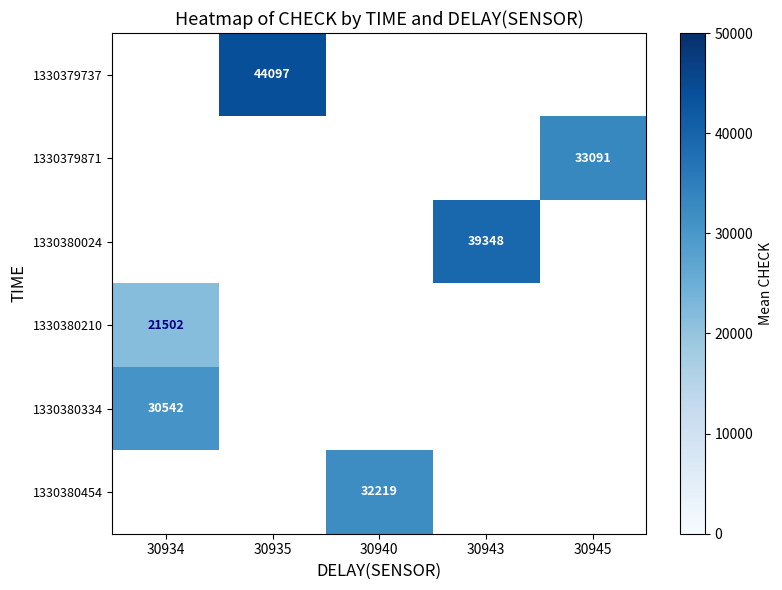

What is the greatest value displayed?

44097.0